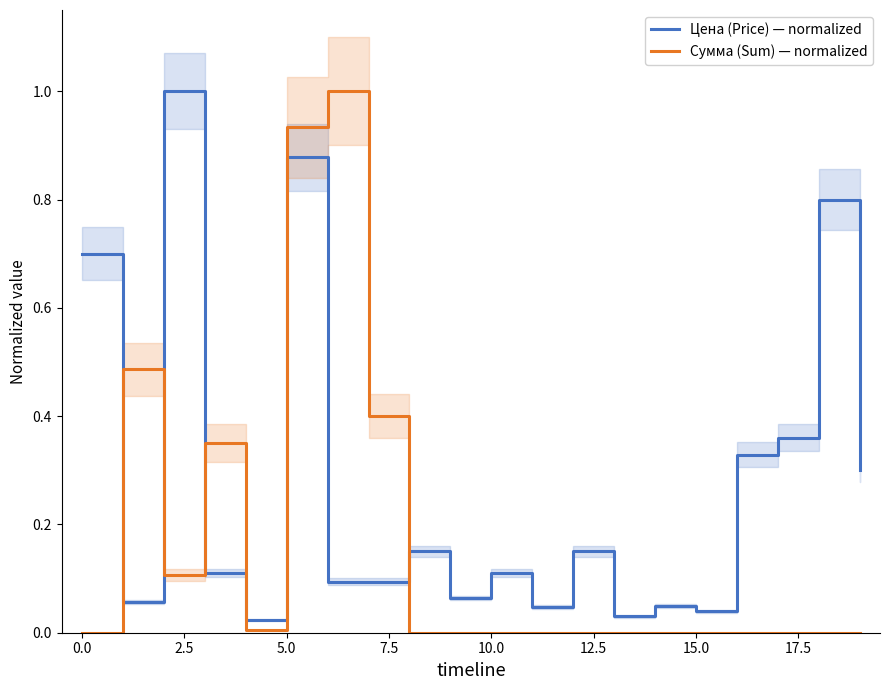

What is the highest value of the Сумма (Sum) — normalized series?

1.0